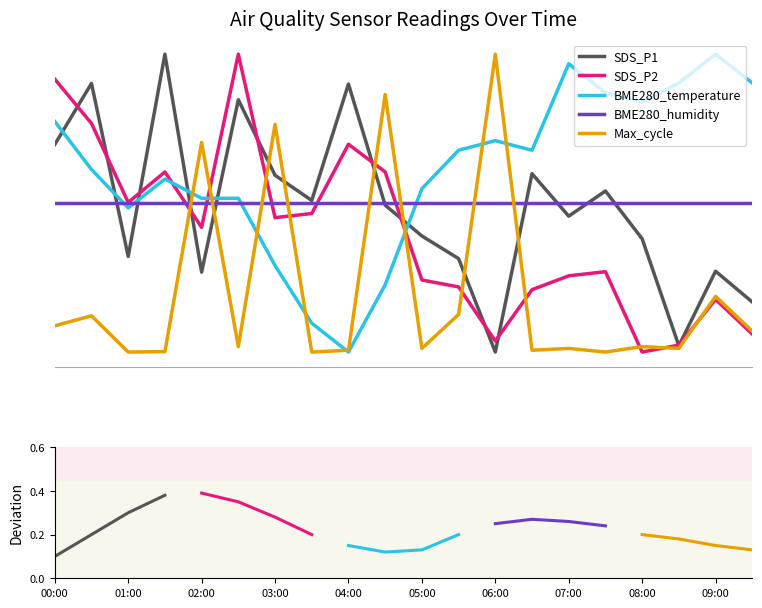

Reading left to right, list all the values displayed in this chart.

SDS_P1: 0.1	0.2	0.3	0.4
SDS_P2: 0.4	0.3	0.3	0.2
BME280_temperature: 0.1	0.1	0.1	0.2
BME280_humidity: 0.2	0.3	0.3	0.2
Max_cycle: 0.2	0.2	0.1	0.1